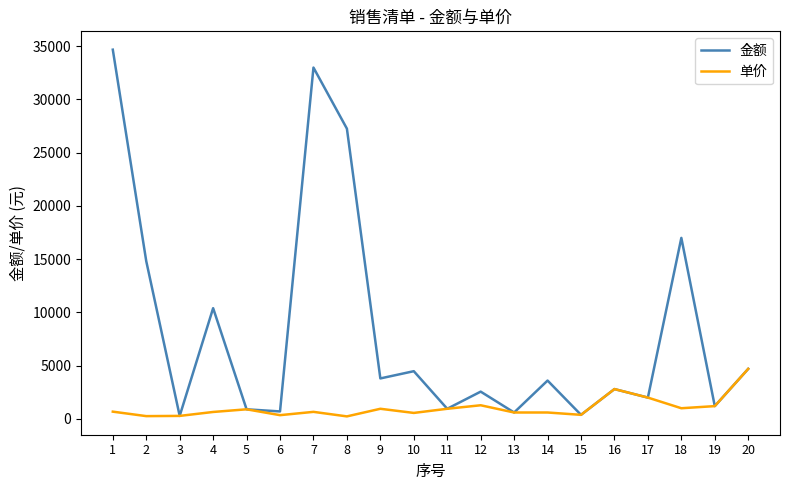

Between 17 and 18, which series saw the biggest shift?

金额